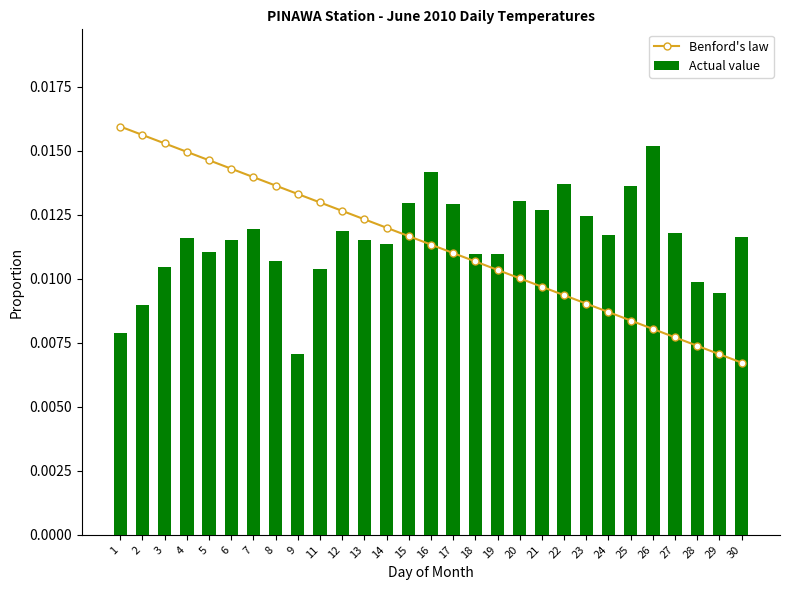

At which label does Actual value reach its peak?

26